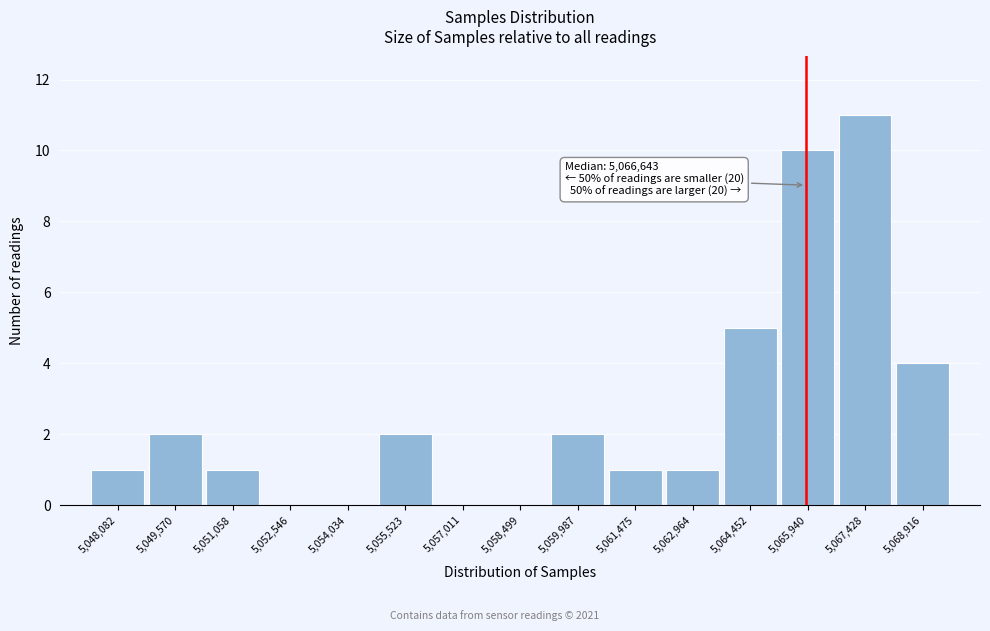

Reading left to right, list all the values displayed in this chart.

5,048,082=1	5,049,570=2	5,051,058=1	5,052,546=0	5,054,034=0	5,055,523=2	5,057,011=0	5,058,499=0	5,059,987=2	5,061,475=1	5,062,964=1	5,064,452=5	5,065,940=10	5,067,428=11	5,068,916=4